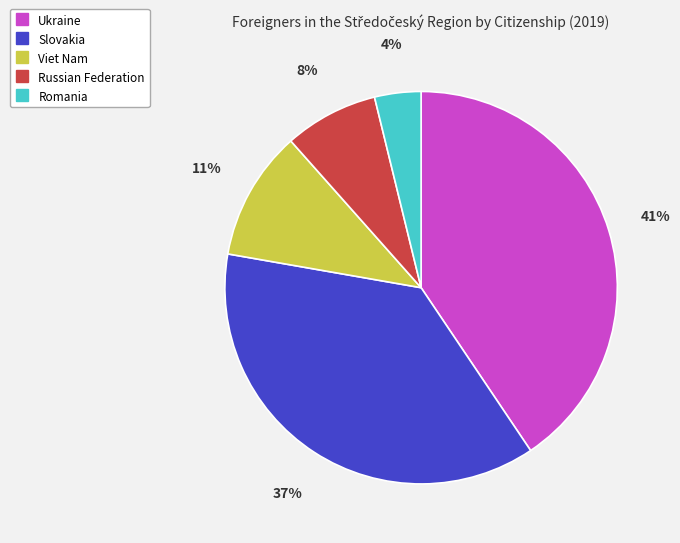

Between Russian Federation and Romania, which is larger?

Russian Federation